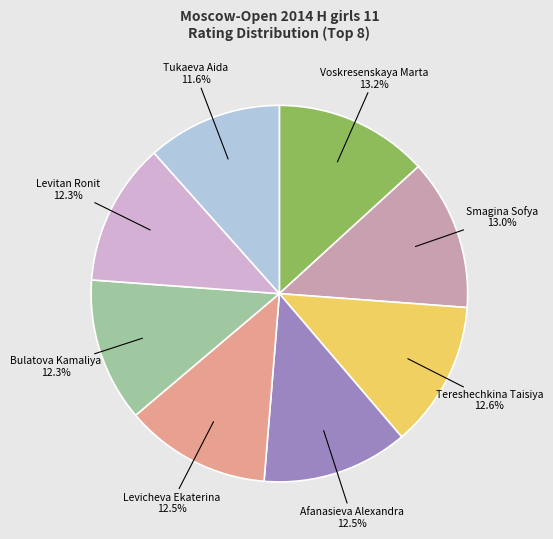

Approximately how many times larger is the value at Levitan Ronit compared to Afanasieva Alexandra?

1.0